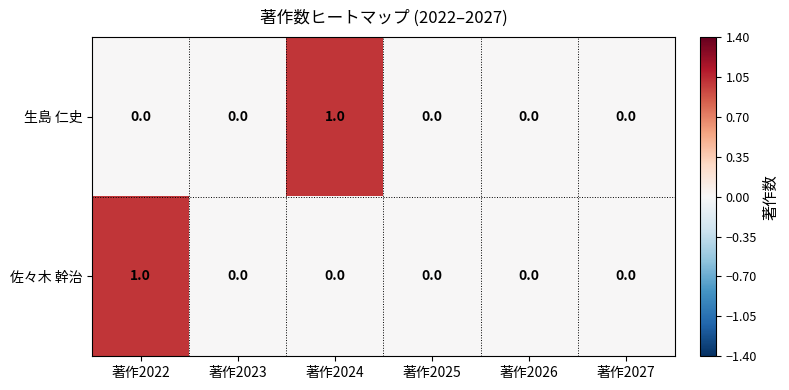

Is the value of 佐々木 幹治 at 著作2024 greater than the value of 生島 仁史 at 著作2024?

No